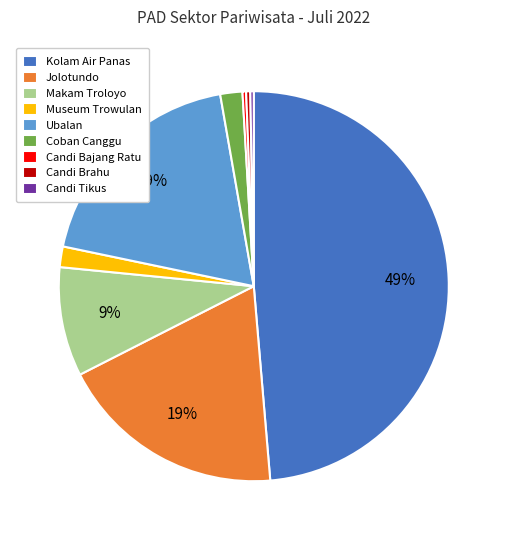

Does Museum Trowulan account for over 50% of the chart?

No